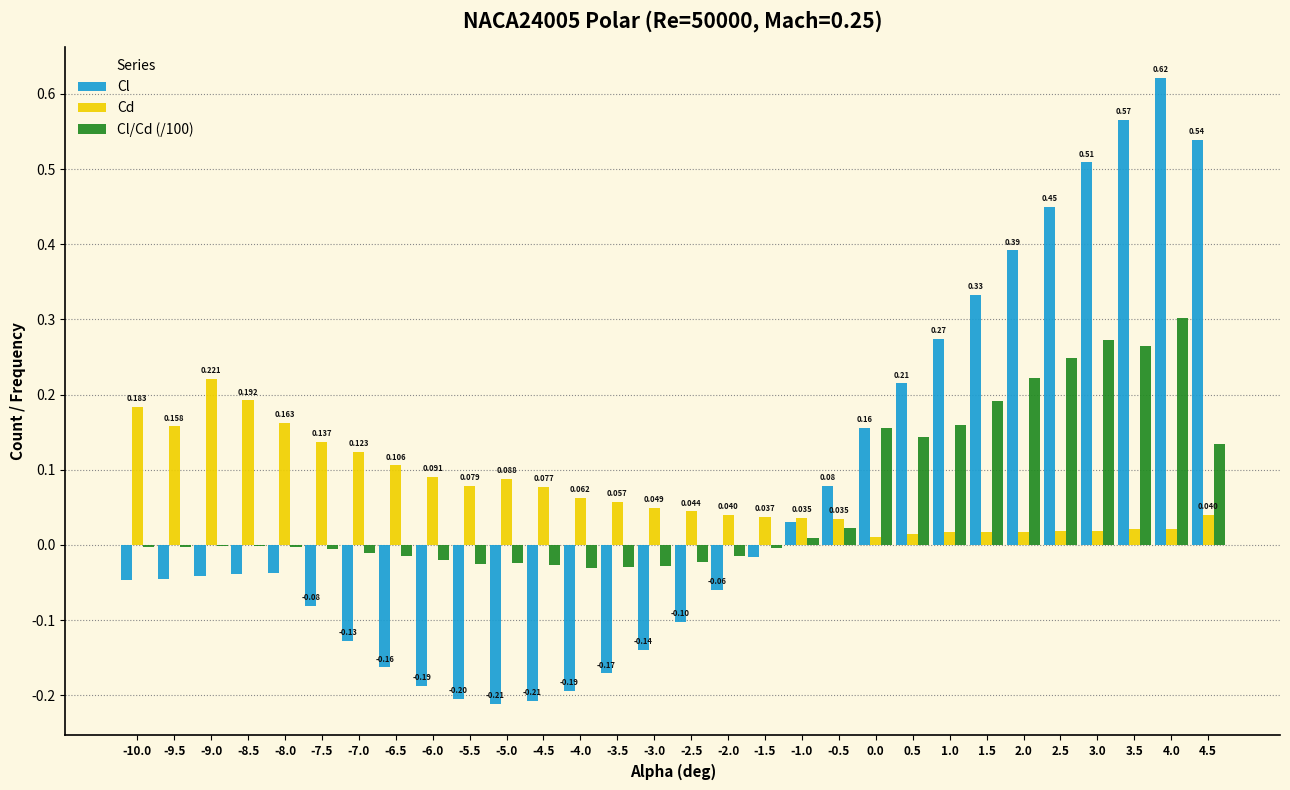

Which series changed the most between -7.0 and -3.0?

Cd